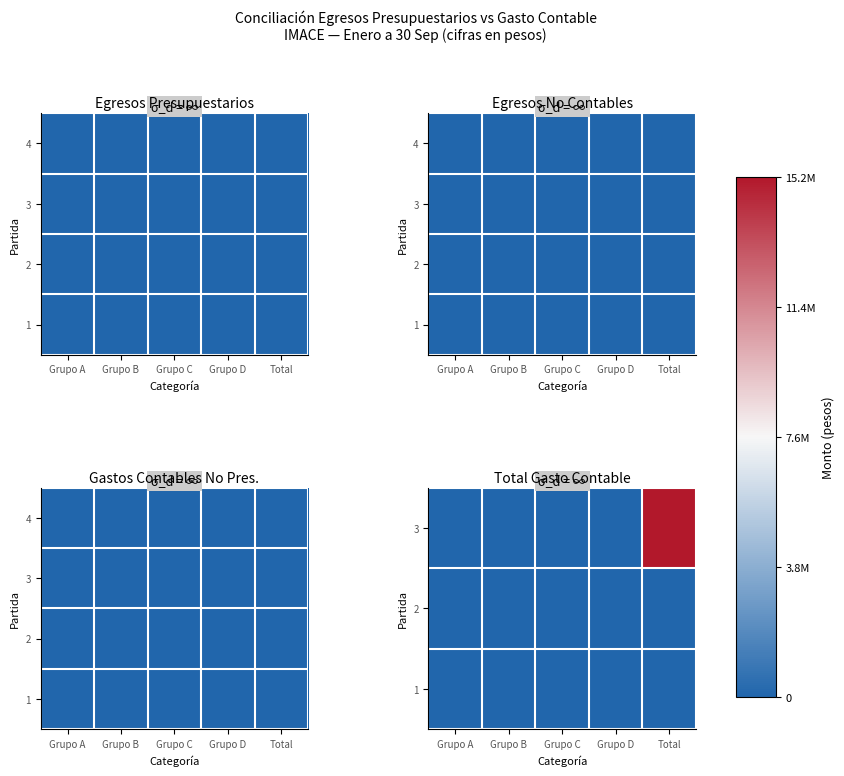

Is the value of 1 at Grupo C greater than the value of 3 at Total?

No